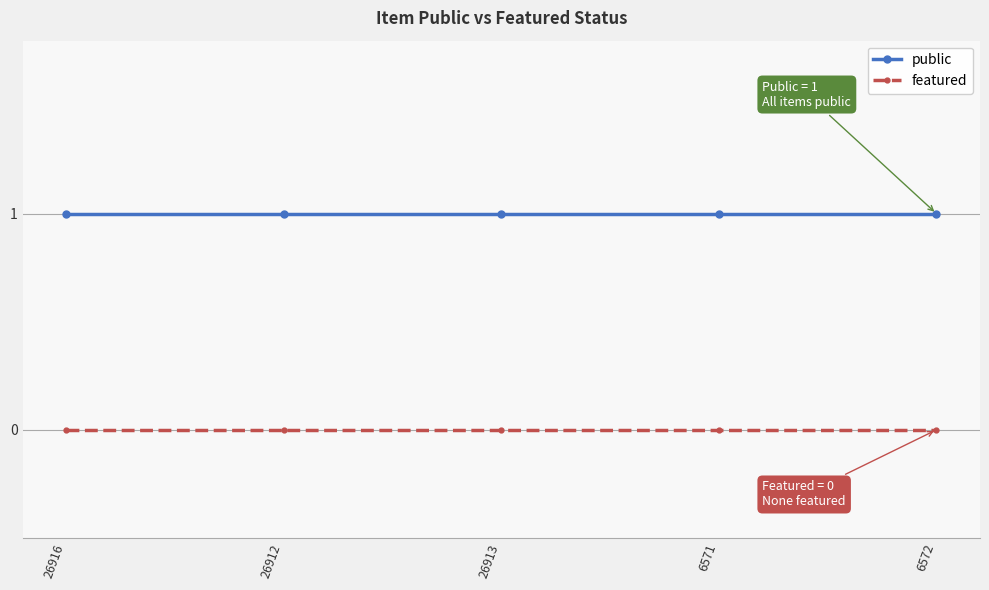

True or false: featured and public cross at least once.

False